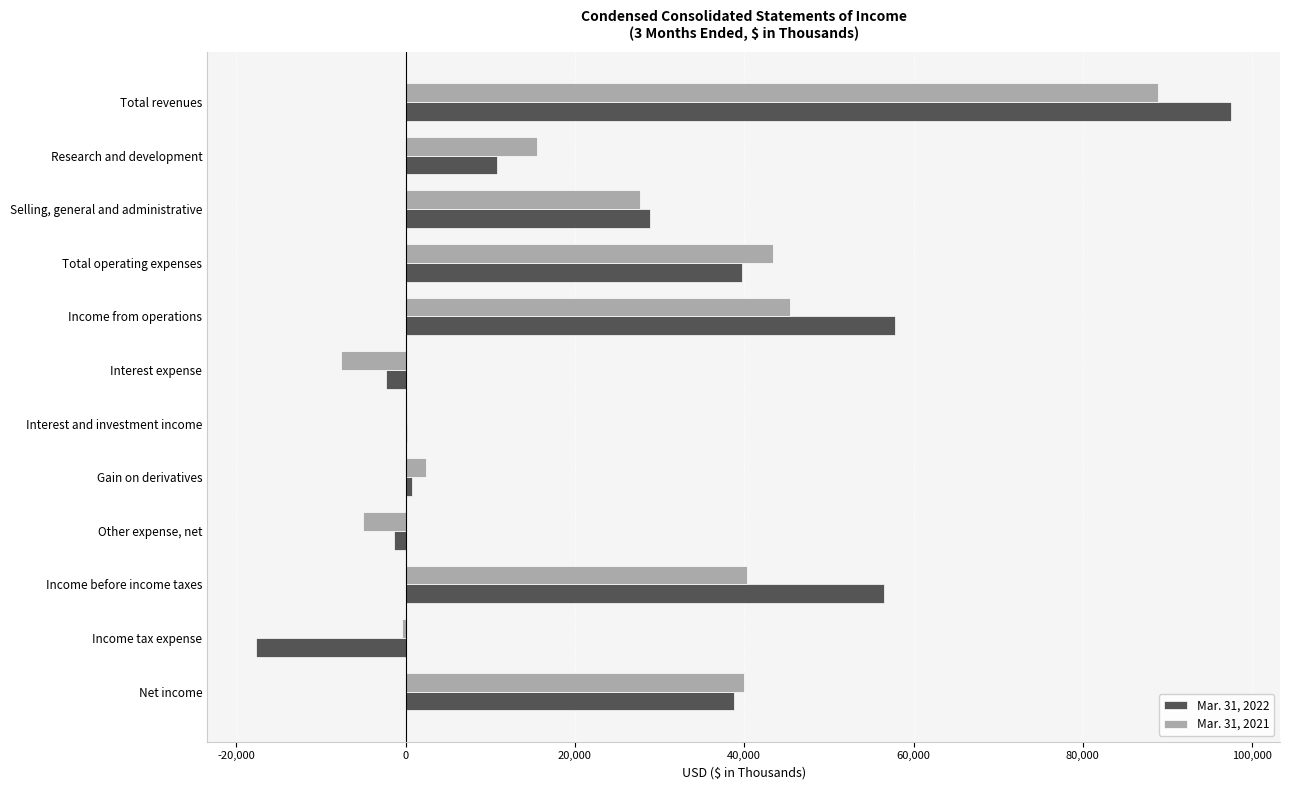

At which category is the sum across all series the highest?

Total revenues